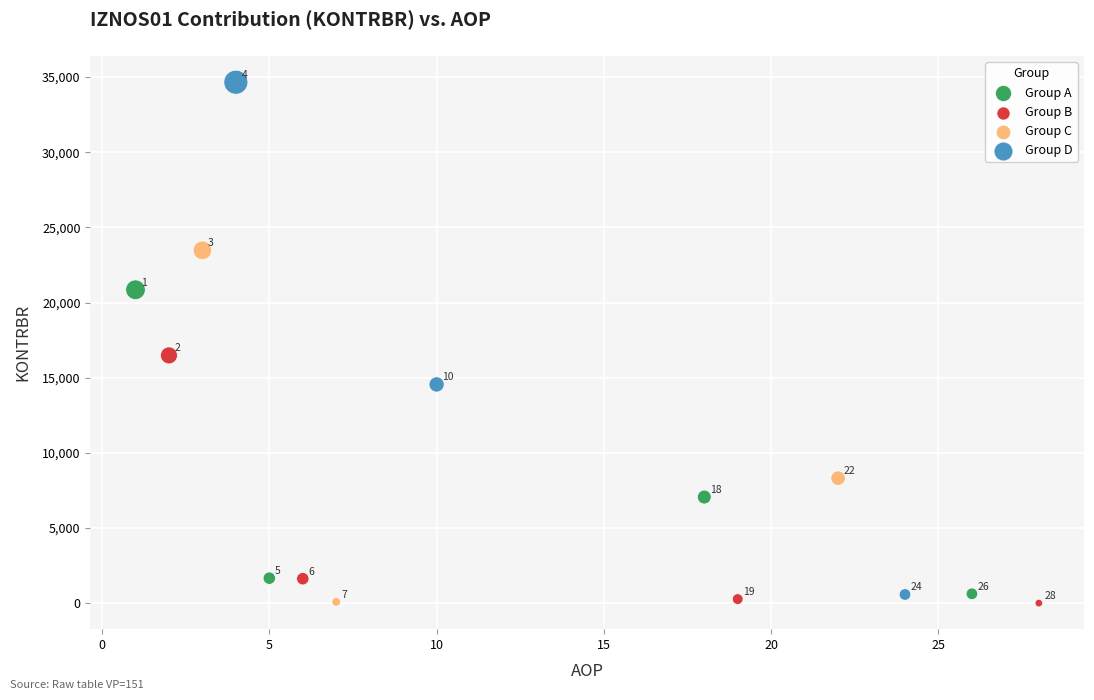

Which series contains the lowest Y value?

Group B